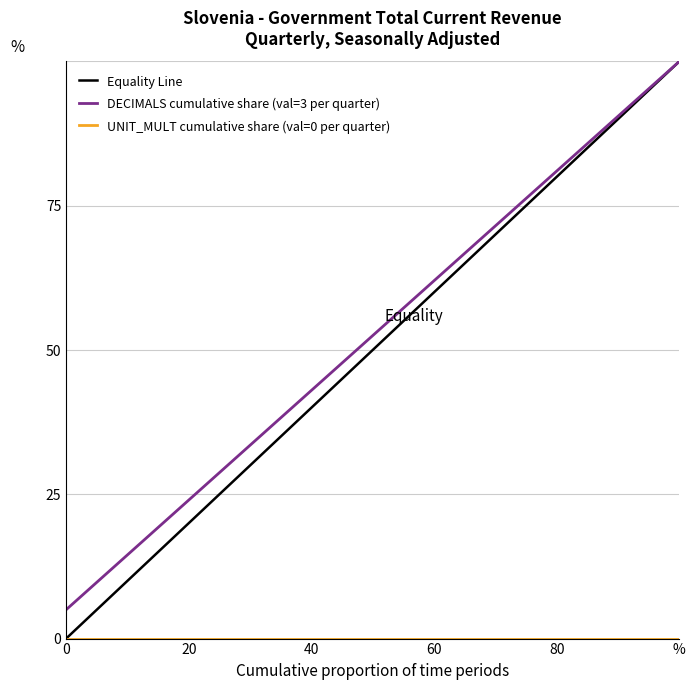

What is the minimum value for DECIMALS cumulative share (val=3 per quarter)?

5.0